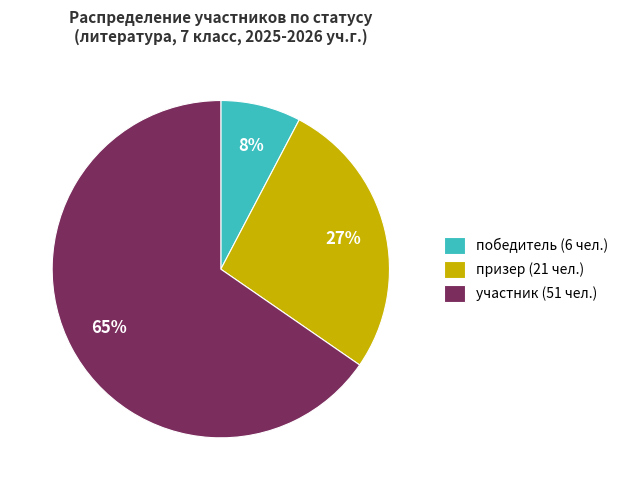

To the nearest percent, what is the average slice percentage?

33%